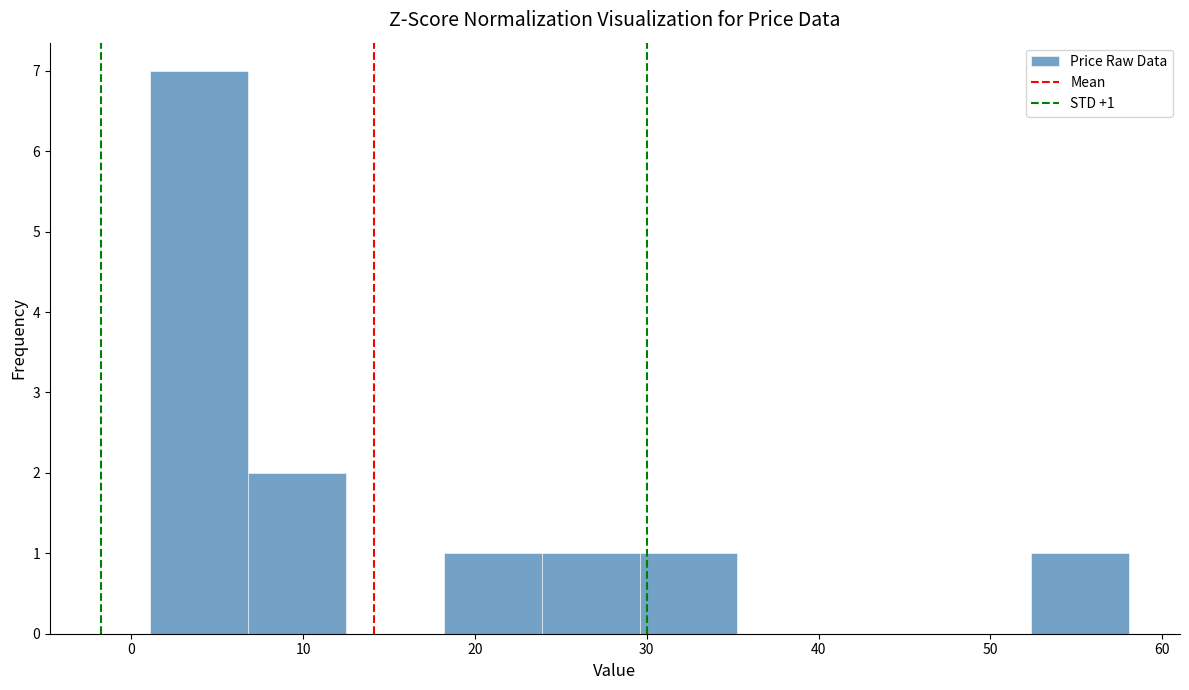

Which range on the x-axis has the tallest bar?

1 to 7